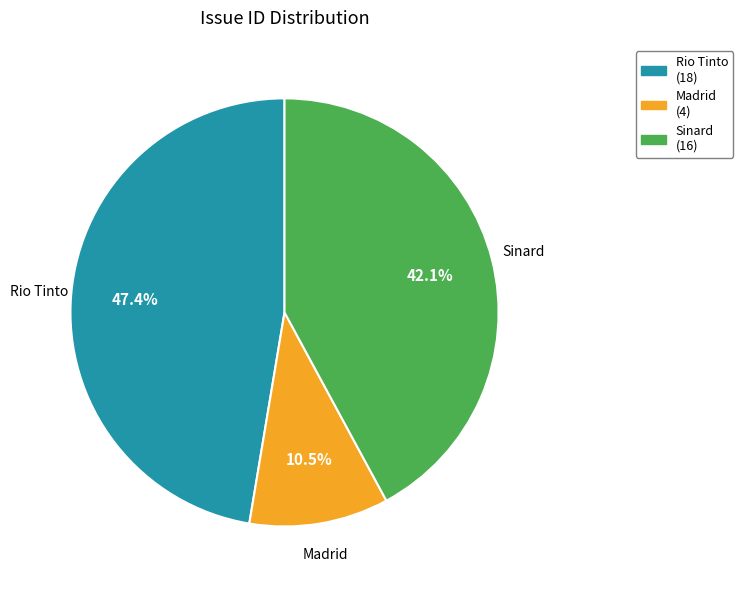

Which has a higher value, Rio Tinto or Sinard?

Rio Tinto